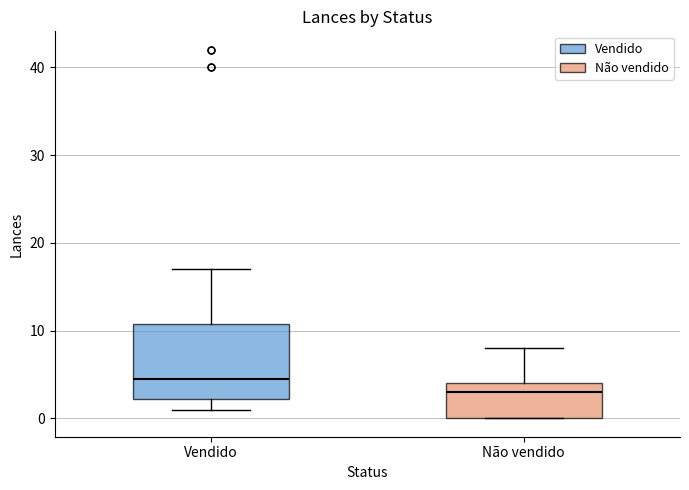

Which box has the highest median line?

Vendido